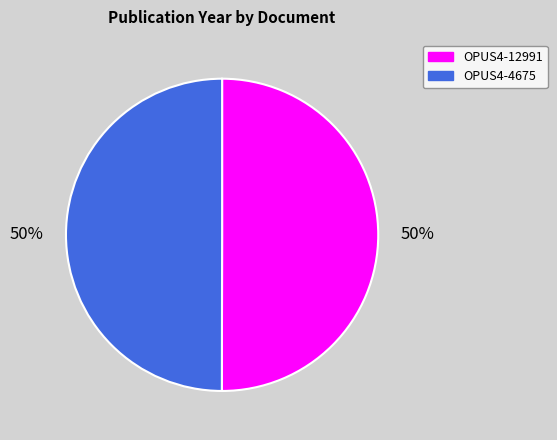

Do OPUS4-4675 and OPUS4-12991 together represent more than half of the pie?

Yes